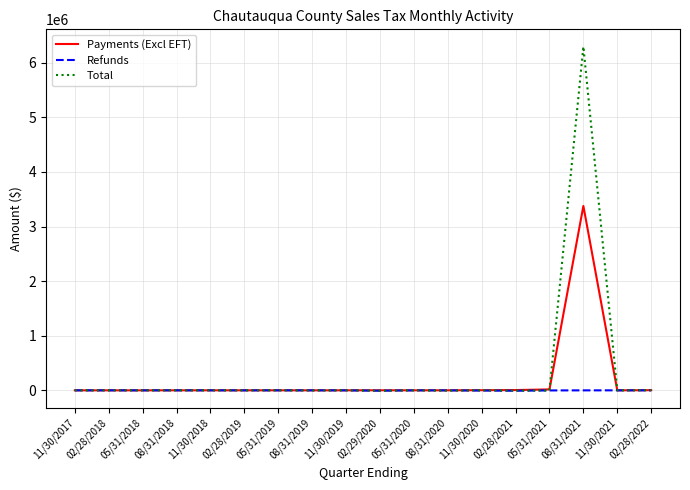

At which label does Payments (Excl EFT) first exceed 440?

05/31/2019